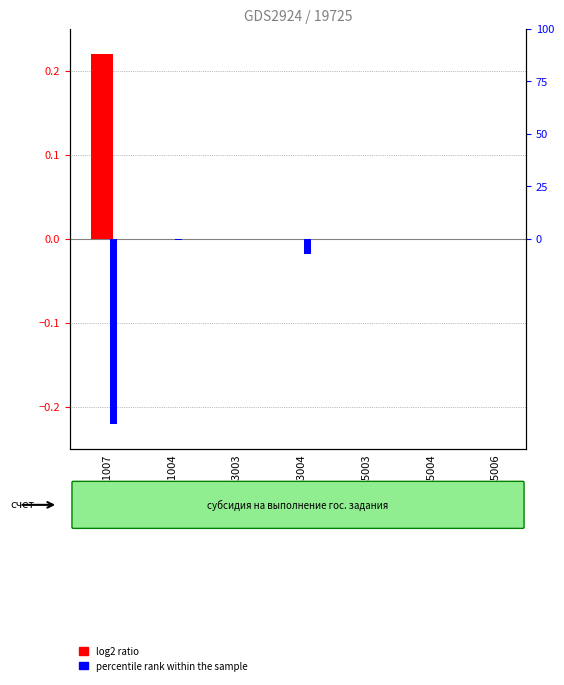

Which series has the largest total across all categories?

log2 ratio